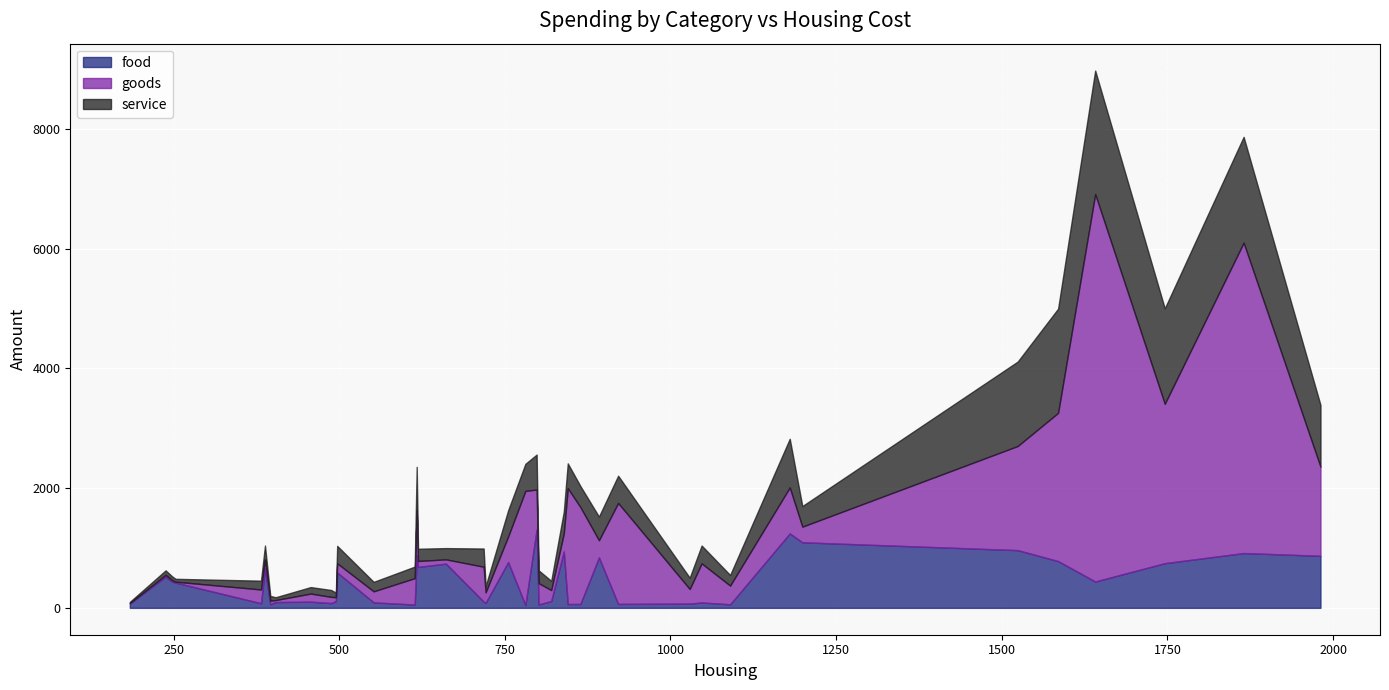

How many times do goods and service cross each other?

22